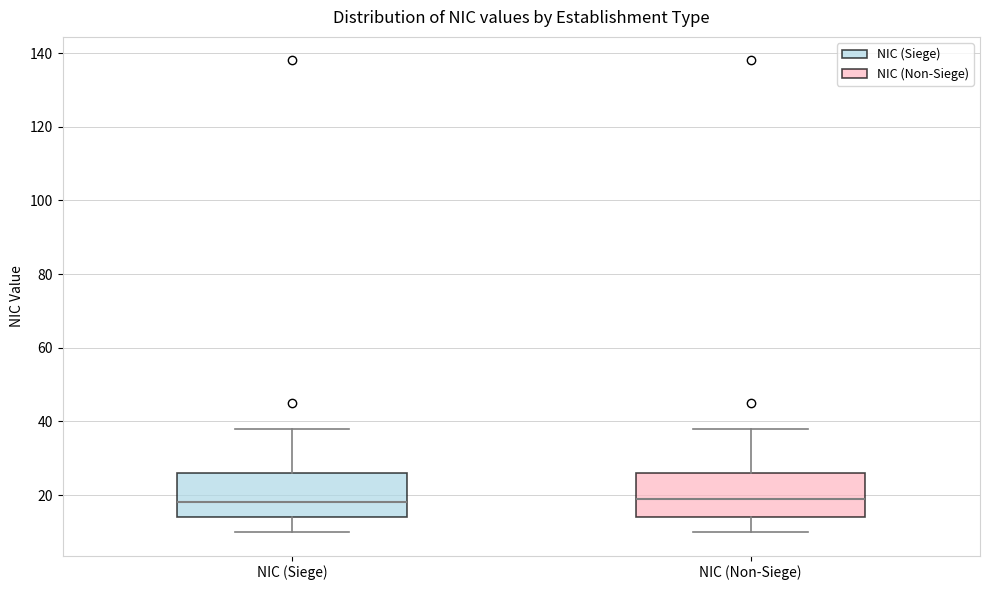

Reading left to right, transcribe this box plot: for each box, give where its median line is, the range the box spans, and where its two whiskers end, as read against the y-axis. The values are not printed on the chart, so give them approximately, as read against the axis.

NIC (Siege): median 18, box 14 to 26, whiskers 10 to 38
NIC (Non-Siege): median 20, box 14 to 26, whiskers 10 to 38